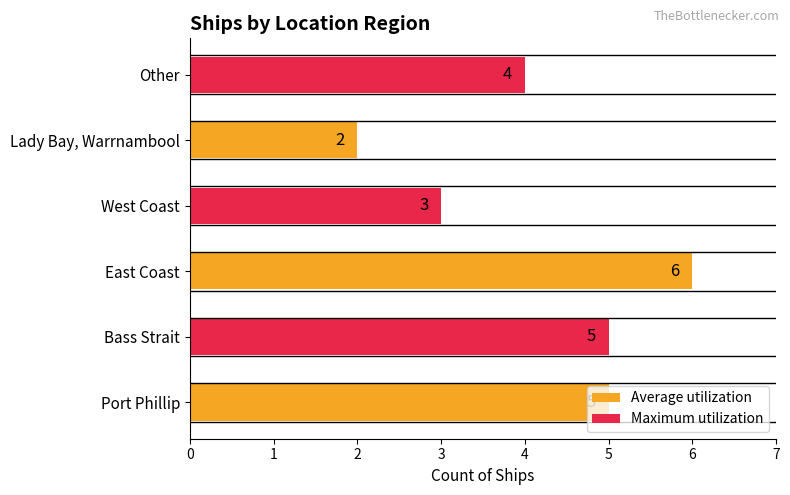

What is the difference between the Maximum utilization values at Other and Bass Strait?

1